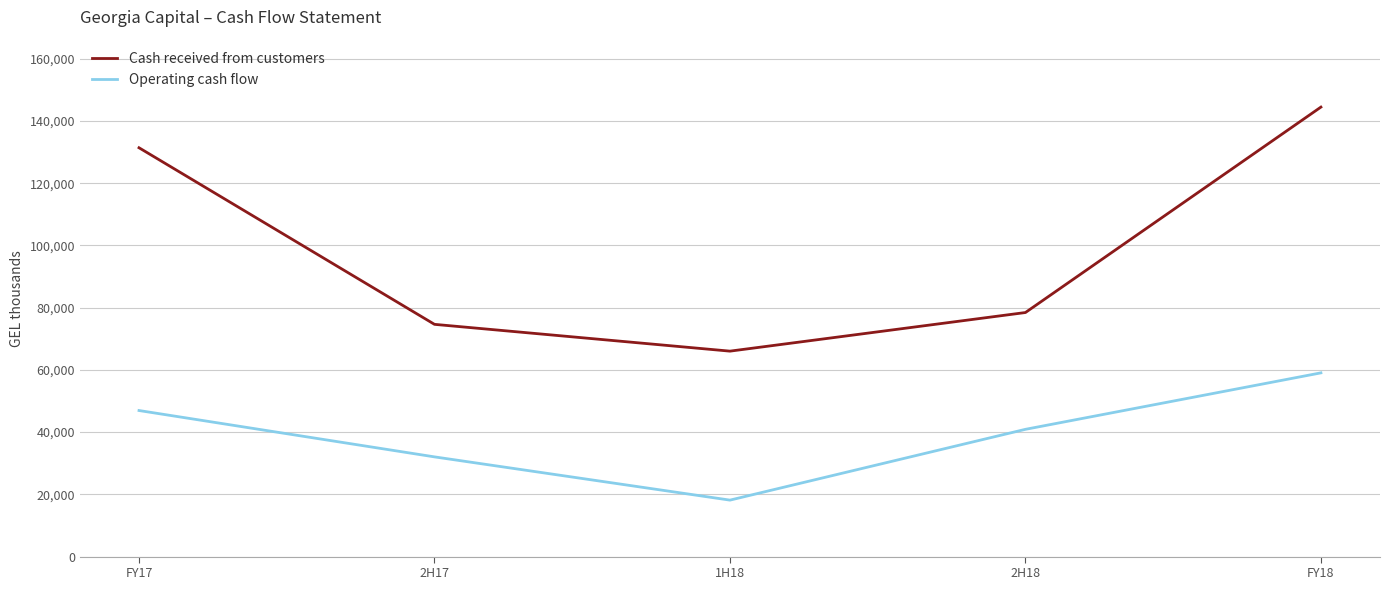

Where is Operating cash flow nearest to the value 38599?

2H18